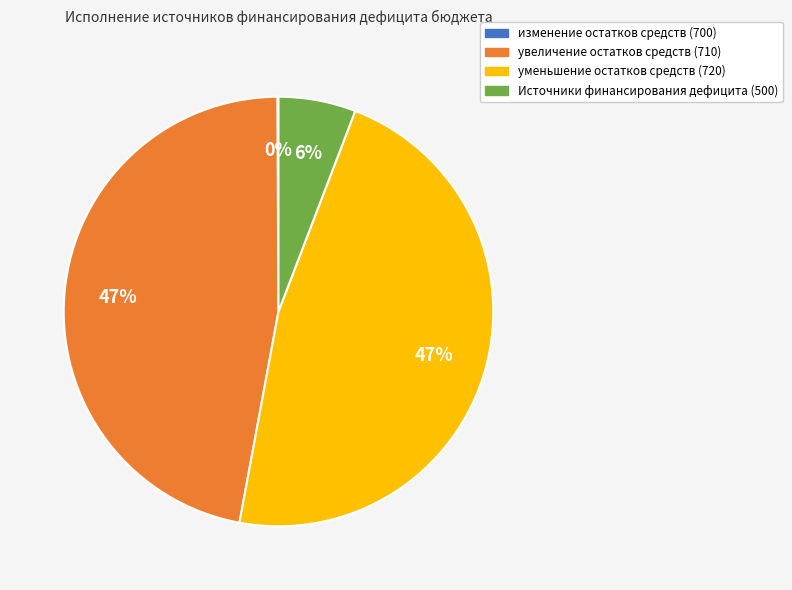

Does Источники финансирования дефицита (500) account for over 50% of the chart?

No